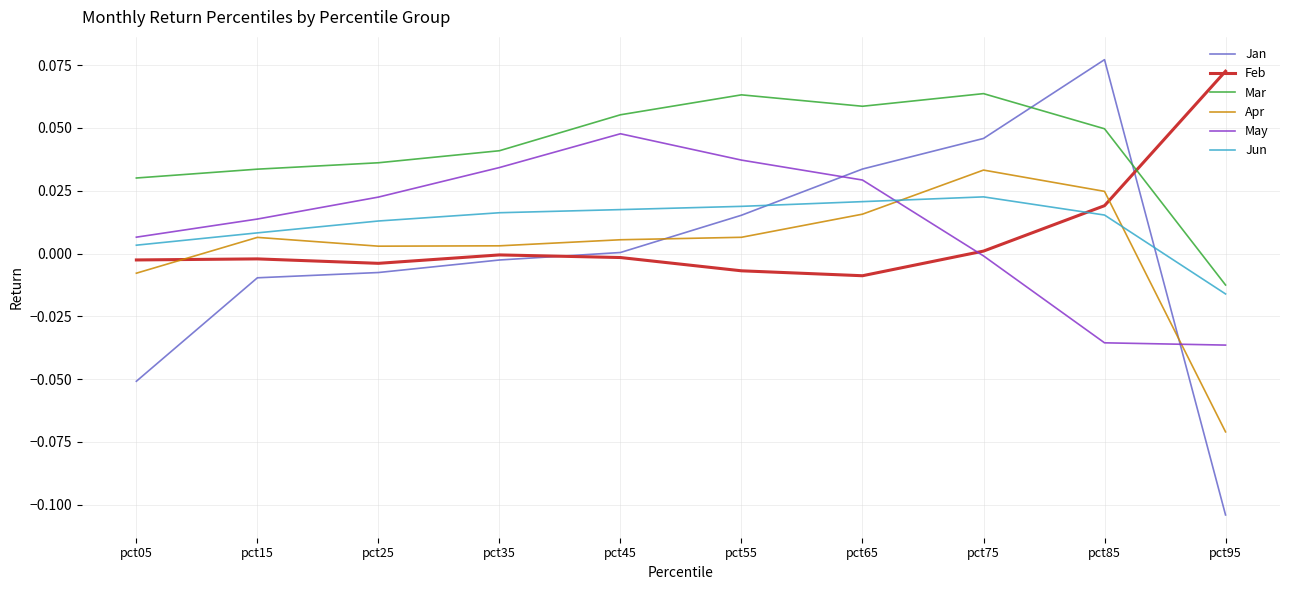

Does the chart display data point markers on the line(s)?

No